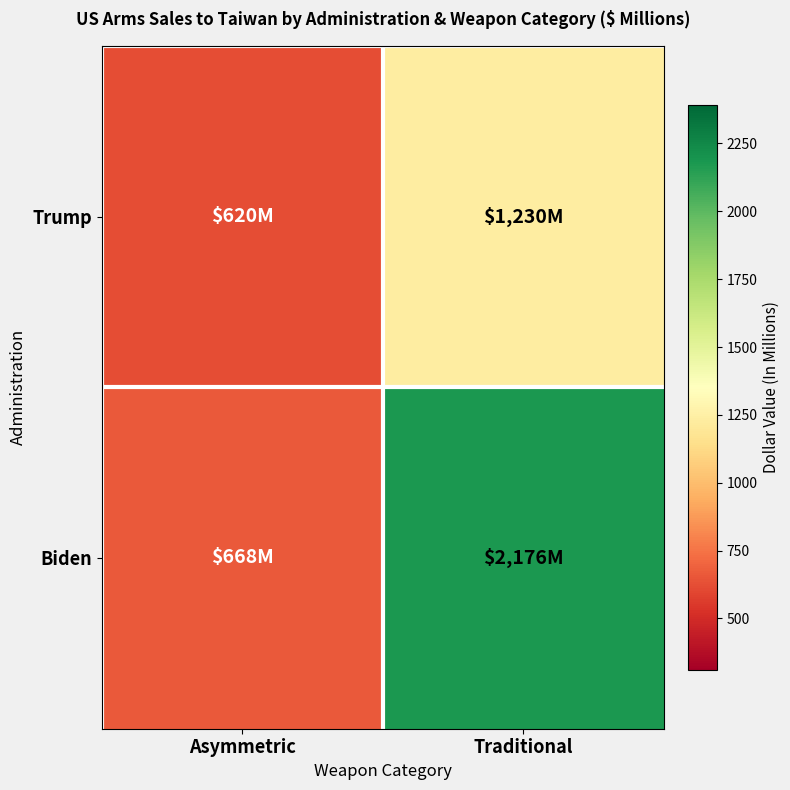

At which category is the sum across all series the highest?

Traditional